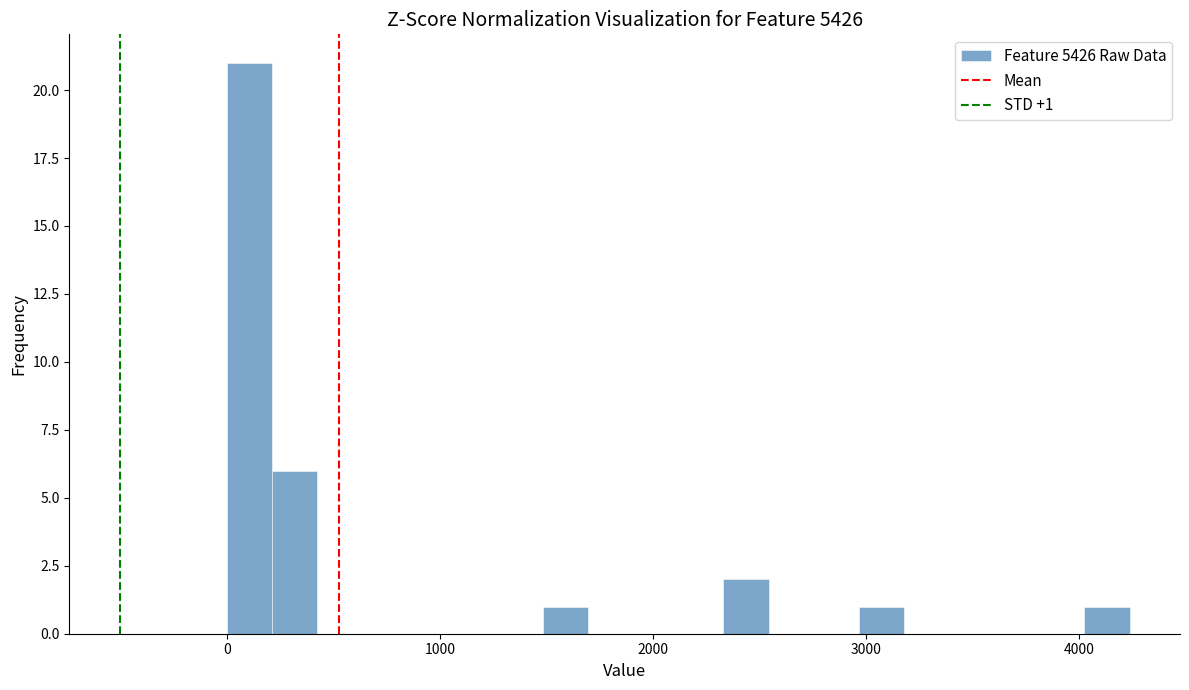

Read against the x-axis, roughly where is the centre of the tallest bar?

100